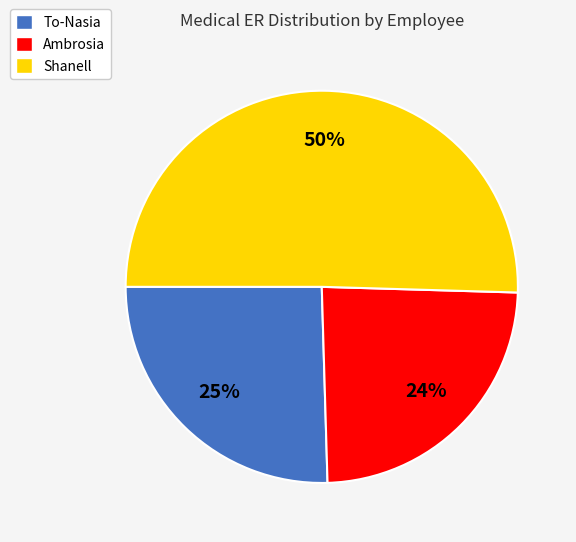

What is the smallest slice in the pie chart?

Ambrosia